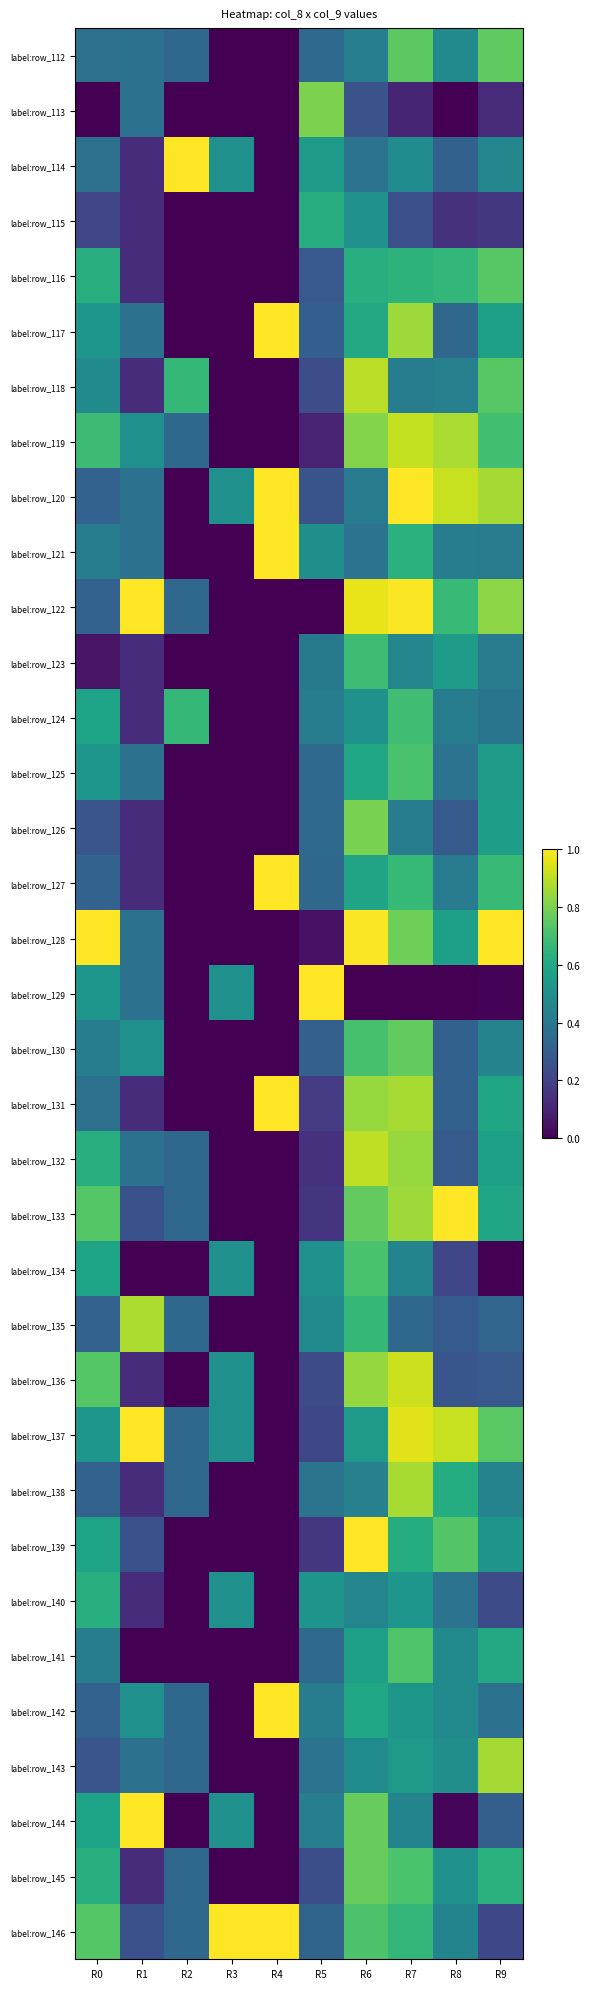

At how many categories does at least one series exceed 0?

10